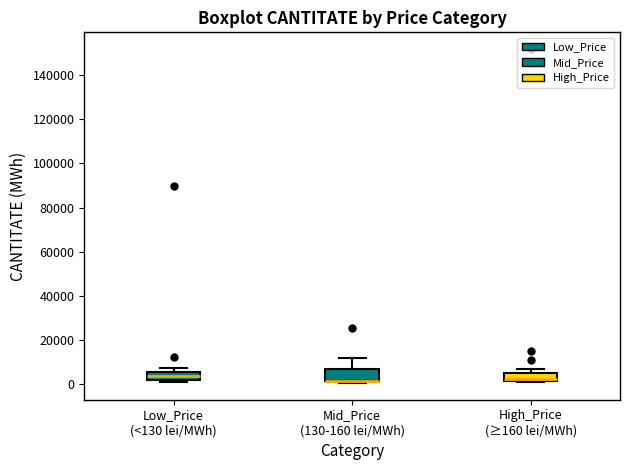

Reading left to right, read every box against the y-axis: the position of its median line, the range the box covers, and the ends of its whiskers. The values are not printed on the chart, so give them approximately, as read against the axis.

Low_Price (<130 lei/MWh): median 4000, box 2000 to 6000, whiskers 0 to 8000
Mid_Price (130-160 lei/MWh): median 2000 (drawn on the box's lower edge), box 2000 to 6000, whiskers 0 to 12000
High_Price (≥160 lei/MWh): median 2000 (just above the box's lower edge), box 2000 to 6000, whiskers 0 to 6000 (just above the box's upper edge)